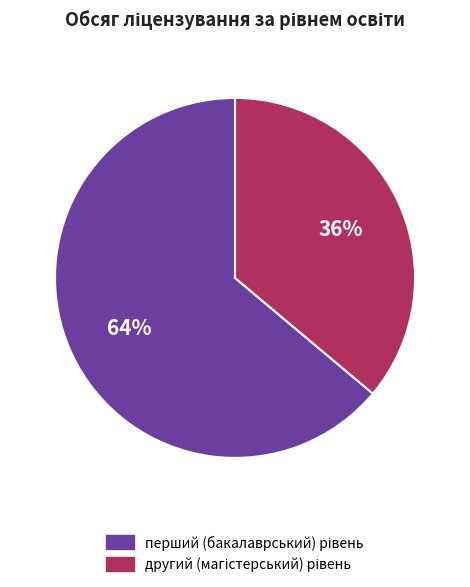

Is there any slice that represents more than half of the pie?

Yes